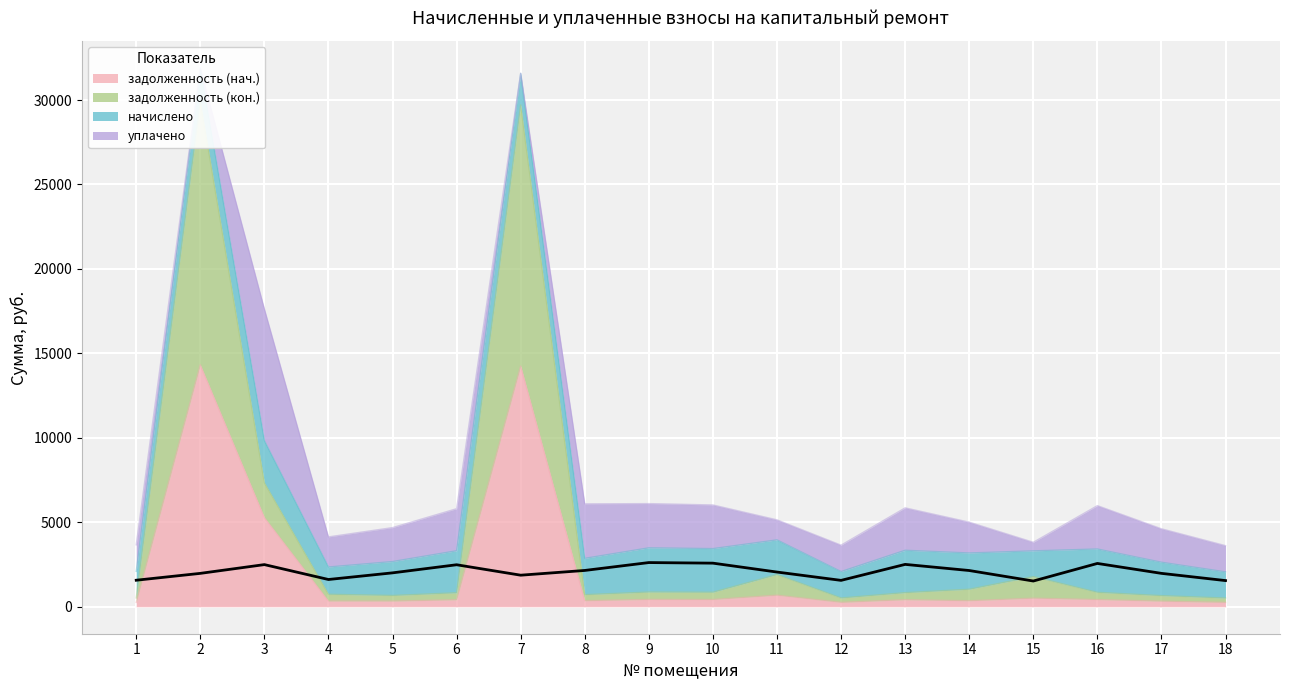

True or false: начислено has more than 2 interior local peaks.

True